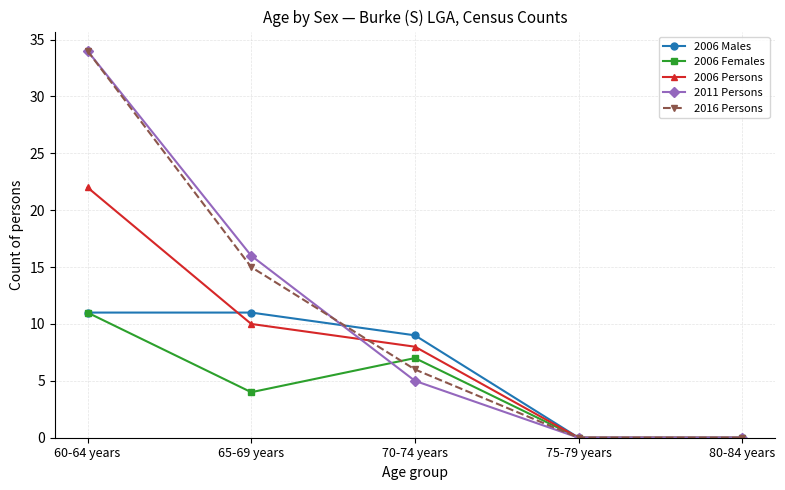

What value does the 2011 Persons series have at 60-64 years?

34